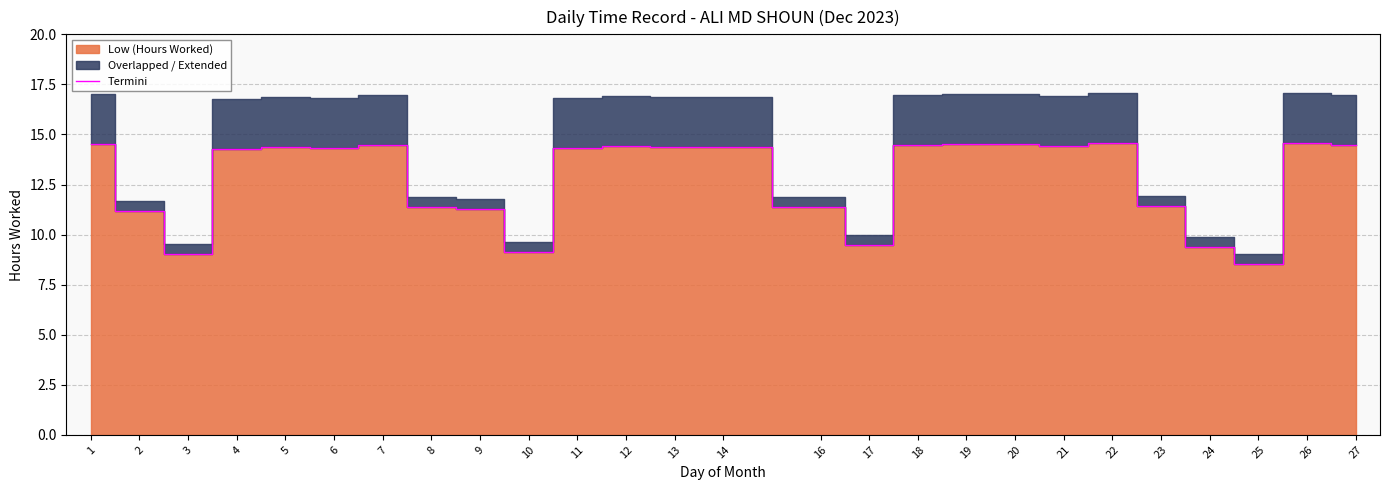

How many interior local peaks (higher than both neighbors) does the data have?

6